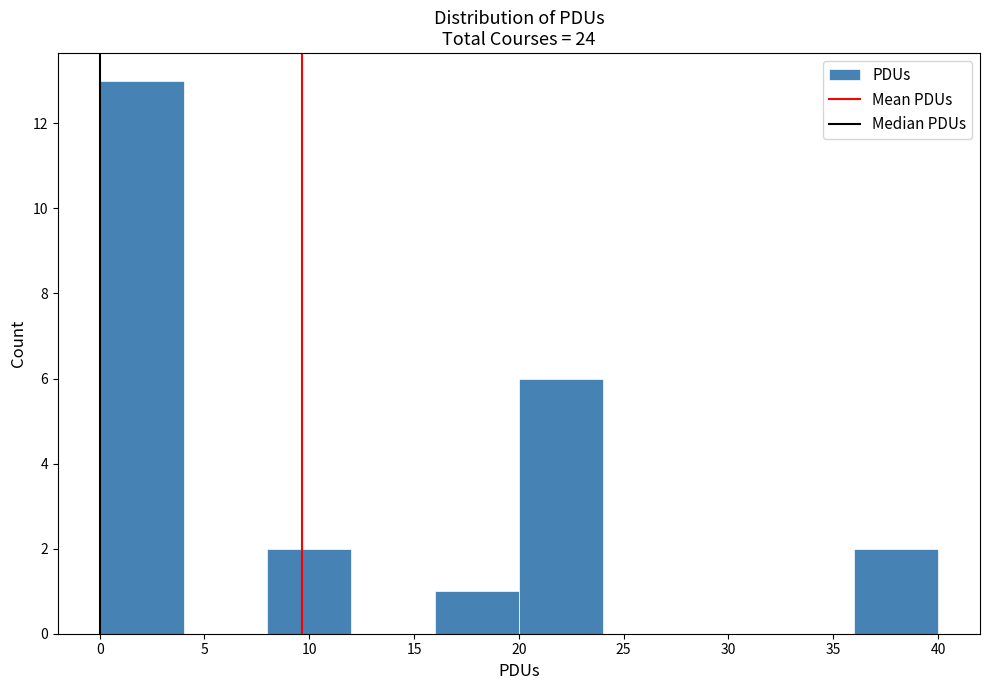

How tall is the bar that spans 16 to 20 on the x-axis? The values are not printed on the chart, so give them approximately, as read against the axis.

1